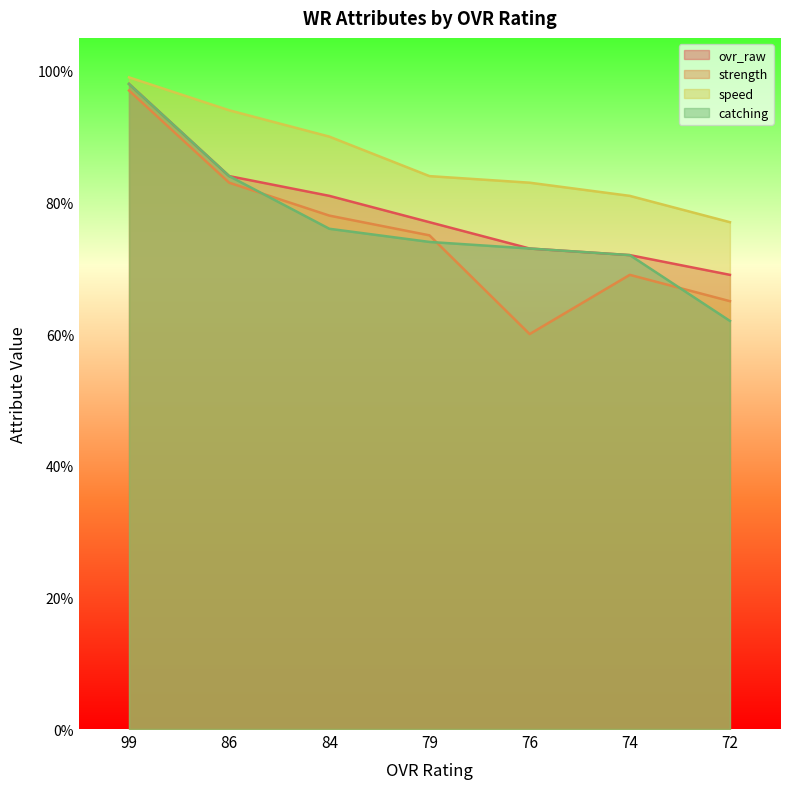

How many series are shown in this chart?

4